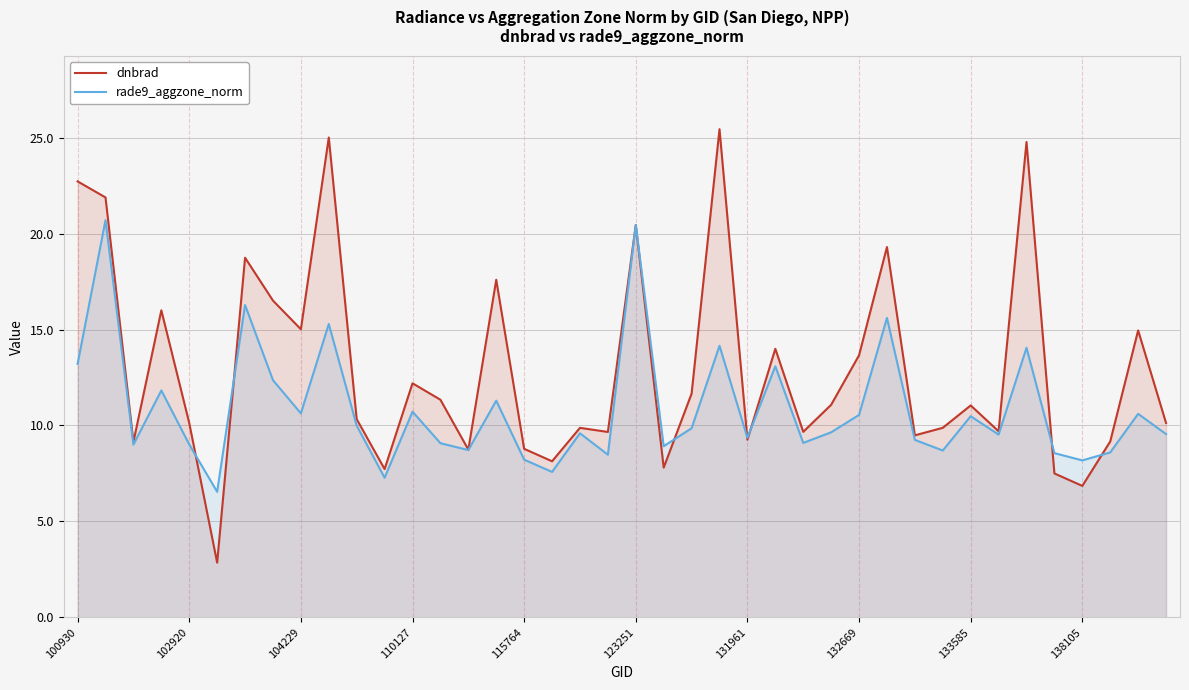

How many data points in dnbrad are less than 11?

20